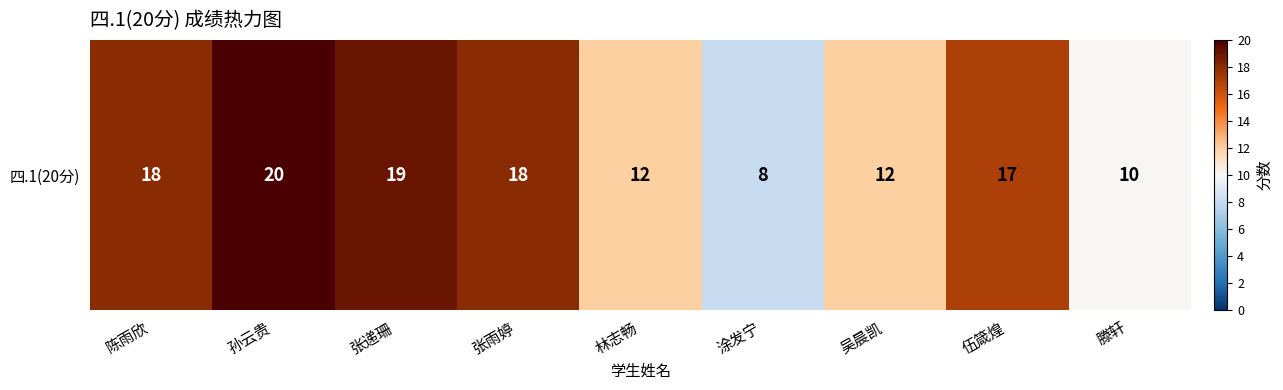

What is the change in value from 吴晨凯 to 伍箴煌?

+5